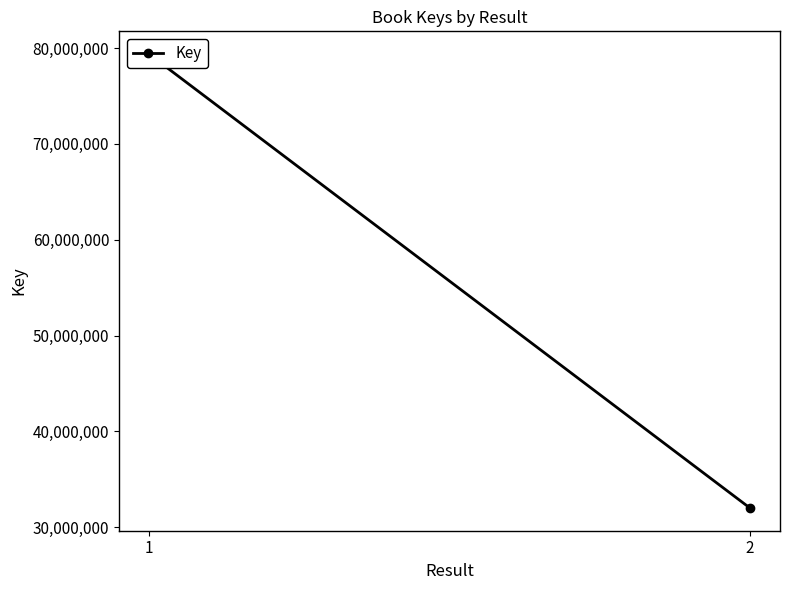

List the labels in order of value, largest first.

1, 2